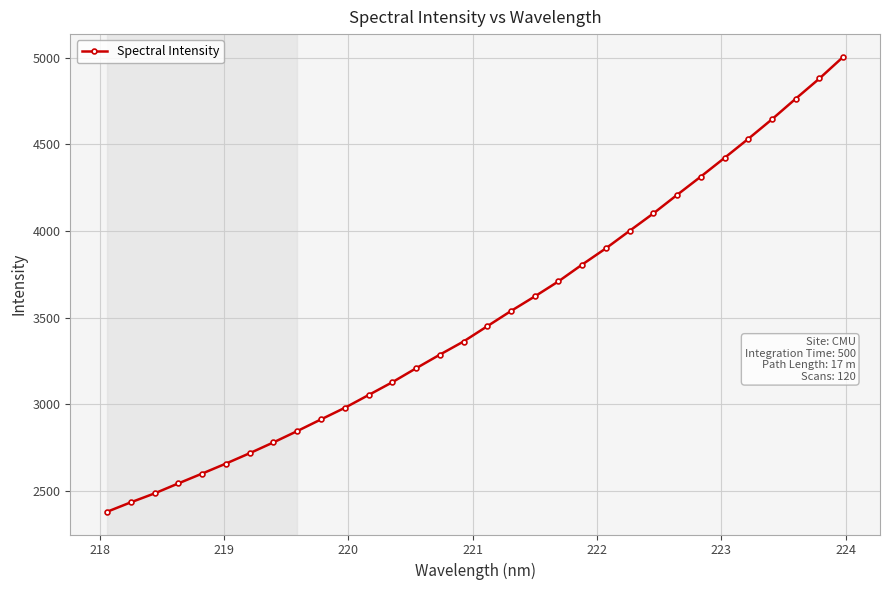

True or false: there are more than 2 points higher than both neighbors.

False